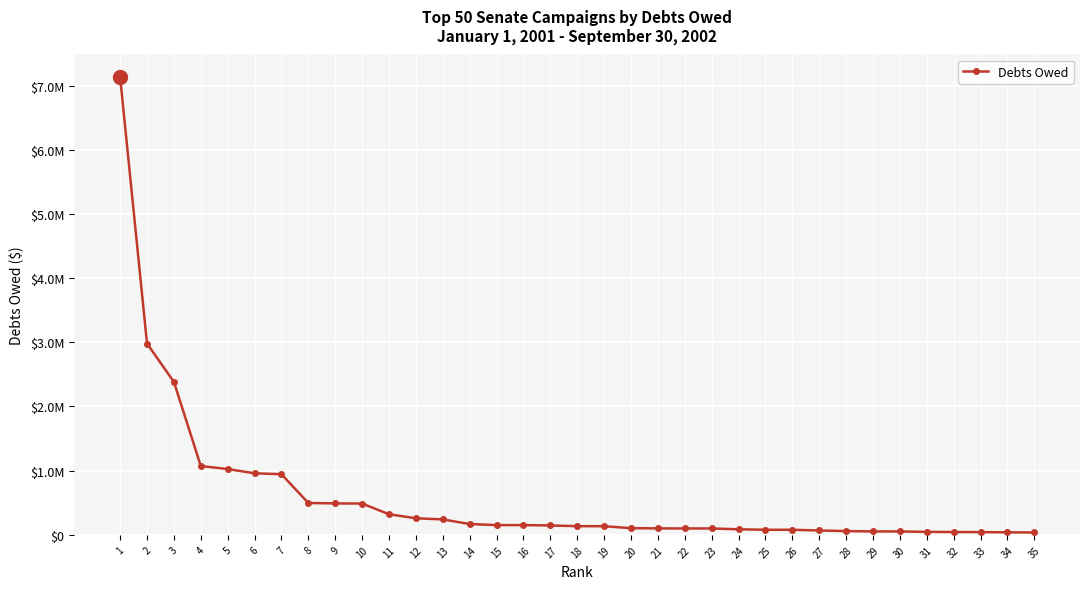

The value at 17 is 147073. True or false?

True